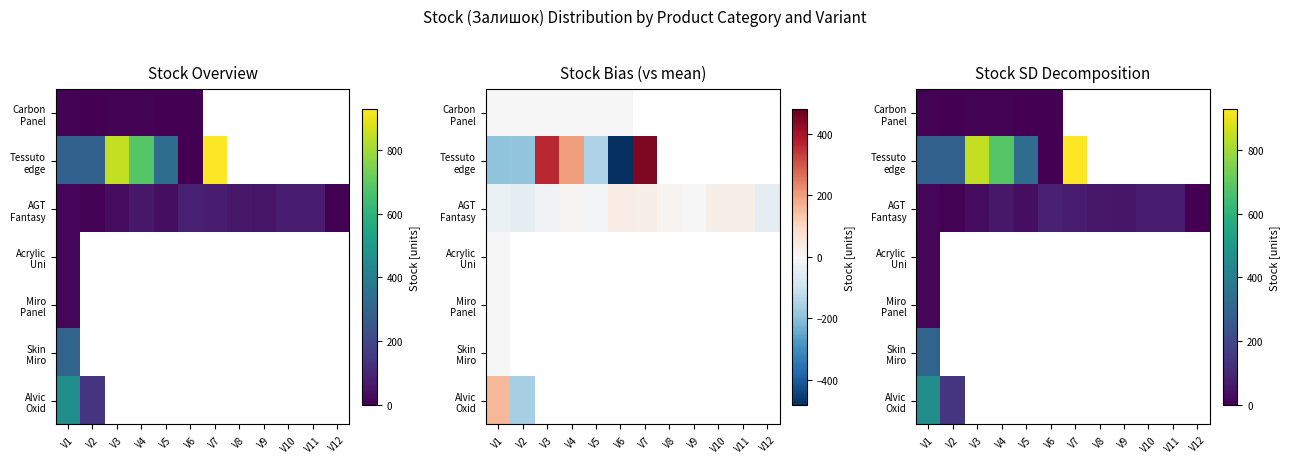

Which category has the highest value in the AGT Fantasy series?

V6